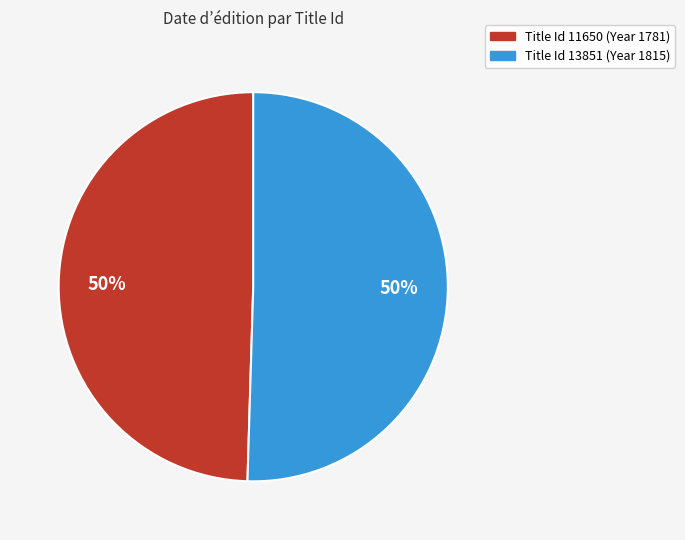

To the nearest percent, what is the average slice percentage?

50%